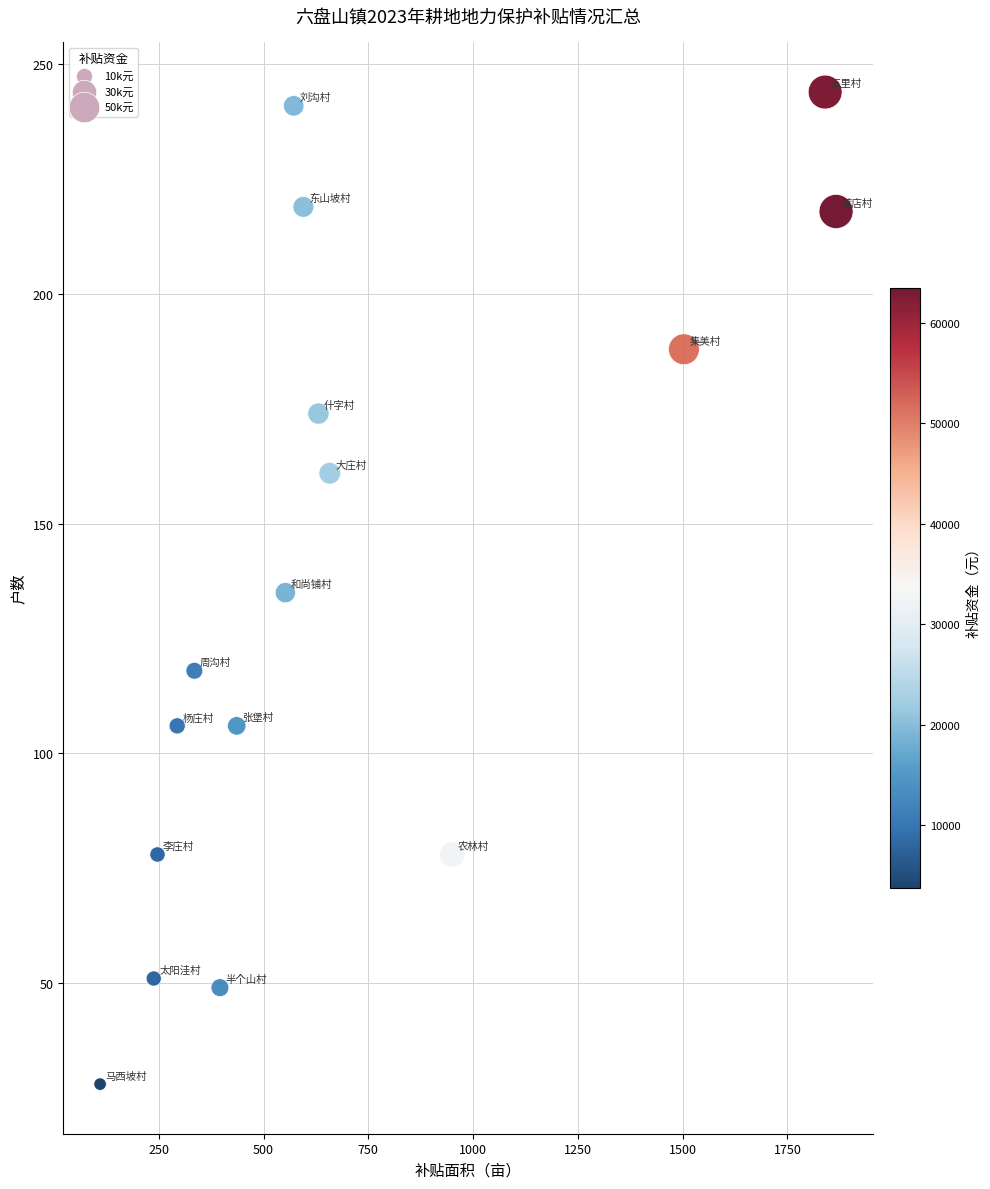

What is the range of Y values (max minus min)?

216